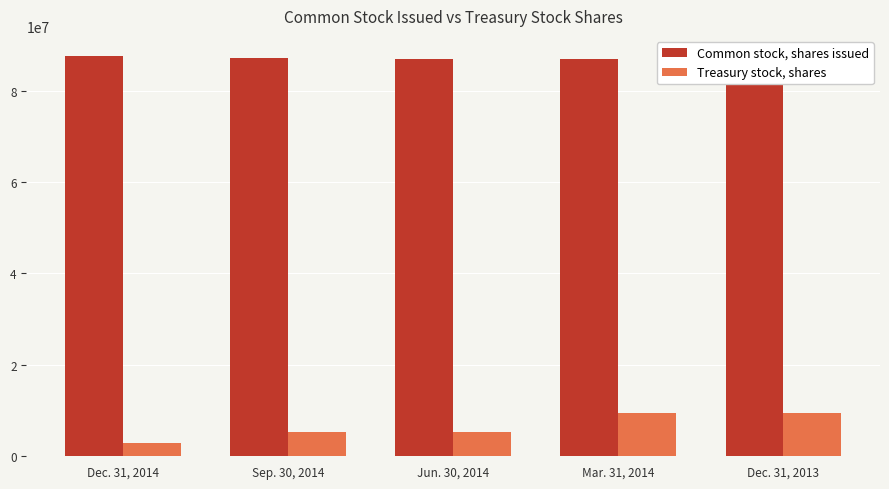

Where is Common stock, shares issued nearest to the value 87170163?

Sep. 30, 2014